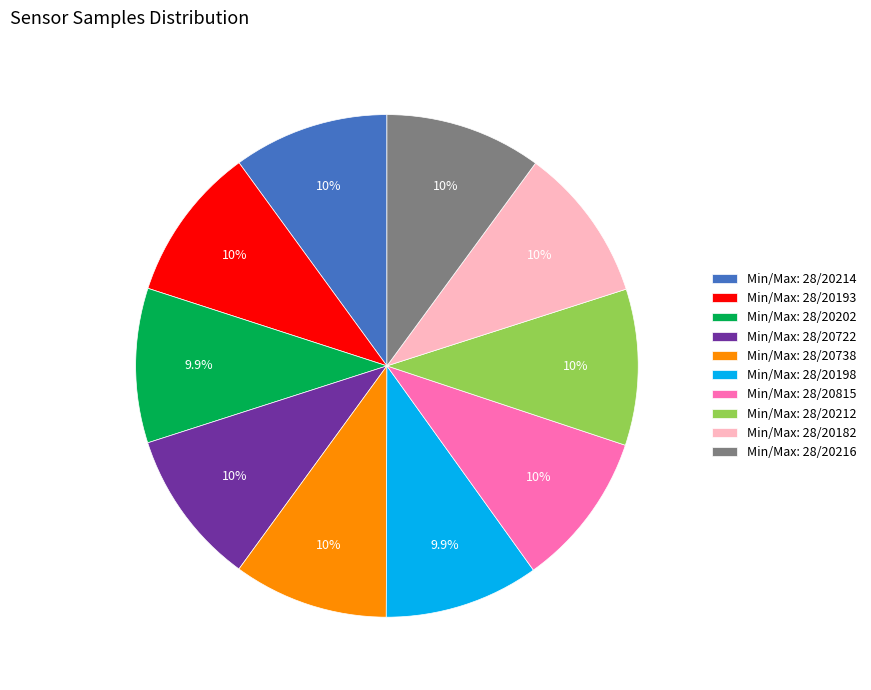

Count the number of slices in the pie.

10